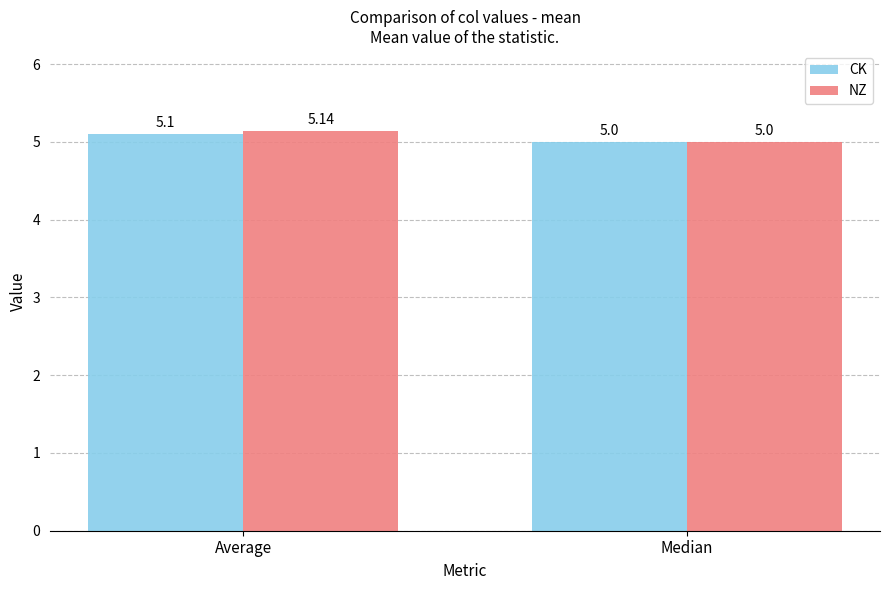

What is the lowest value of the CK series?

5.0